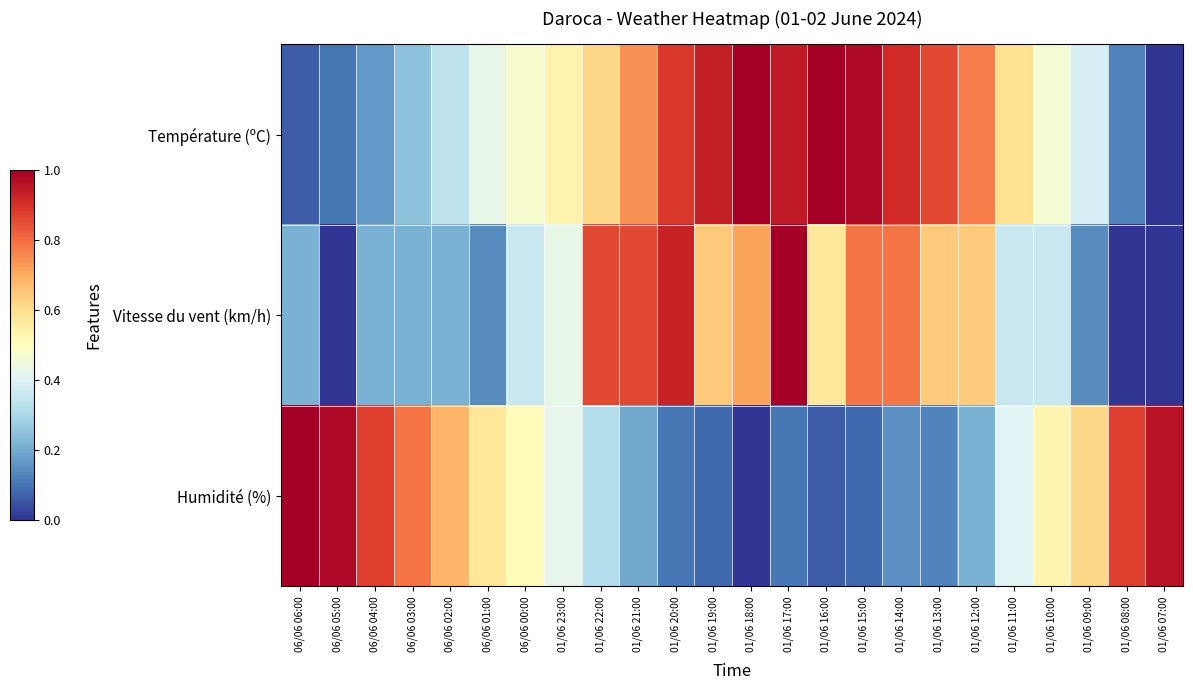

What is the spread (max minus min) of values at 06/06 01:00?

0.4